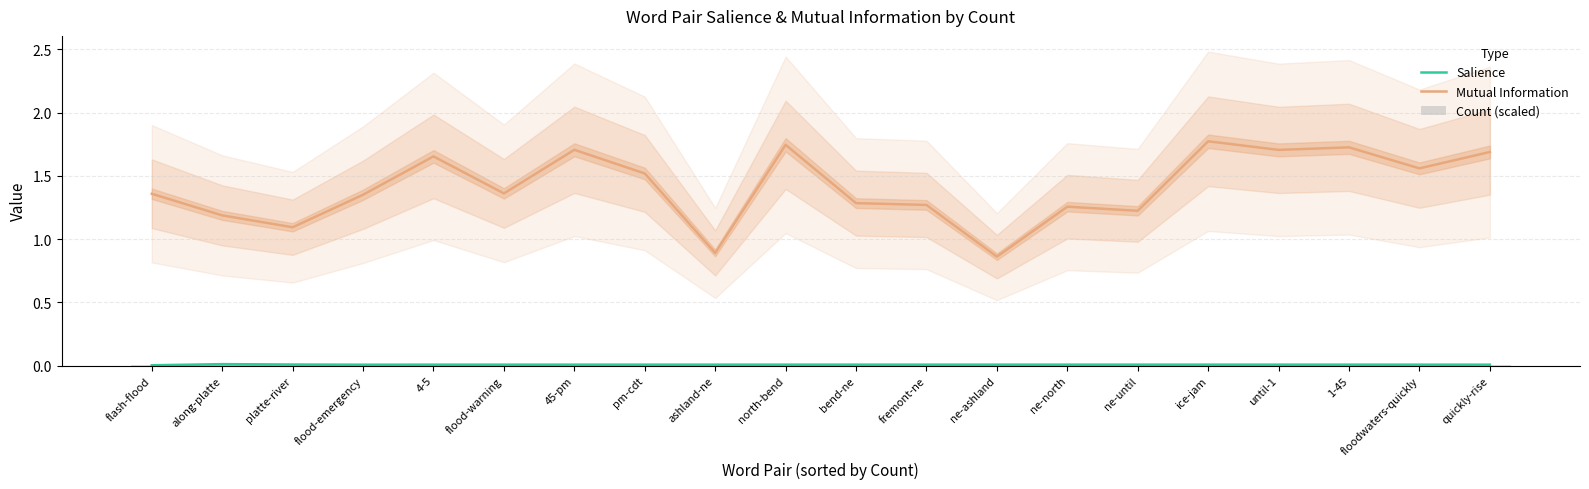

What are all the series names shown in the legend?

Salience, Mutual Information, Count (scaled)